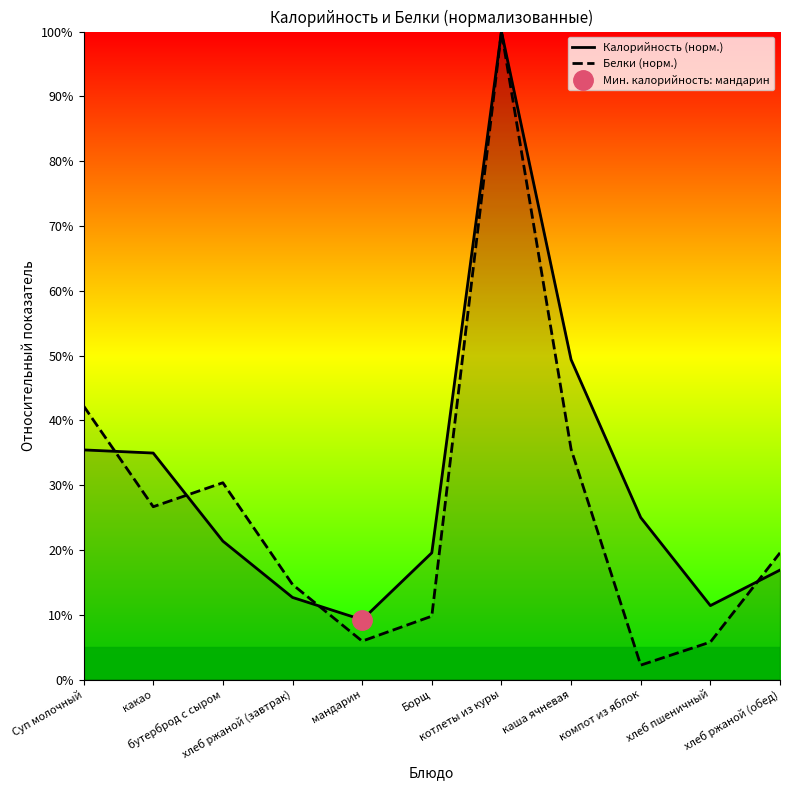

List the series in order of their overall mean, lowest first.

Белки (норм.), Калорийность (норм.)